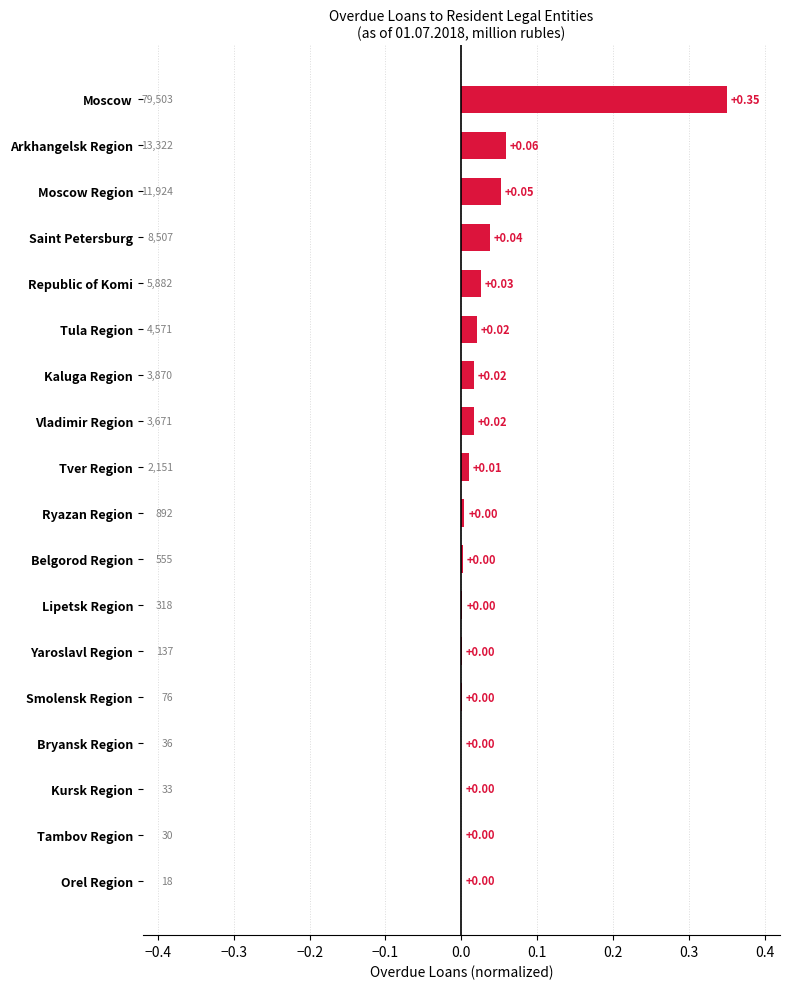

Which label corresponds to the largest value in the chart?

Moscow